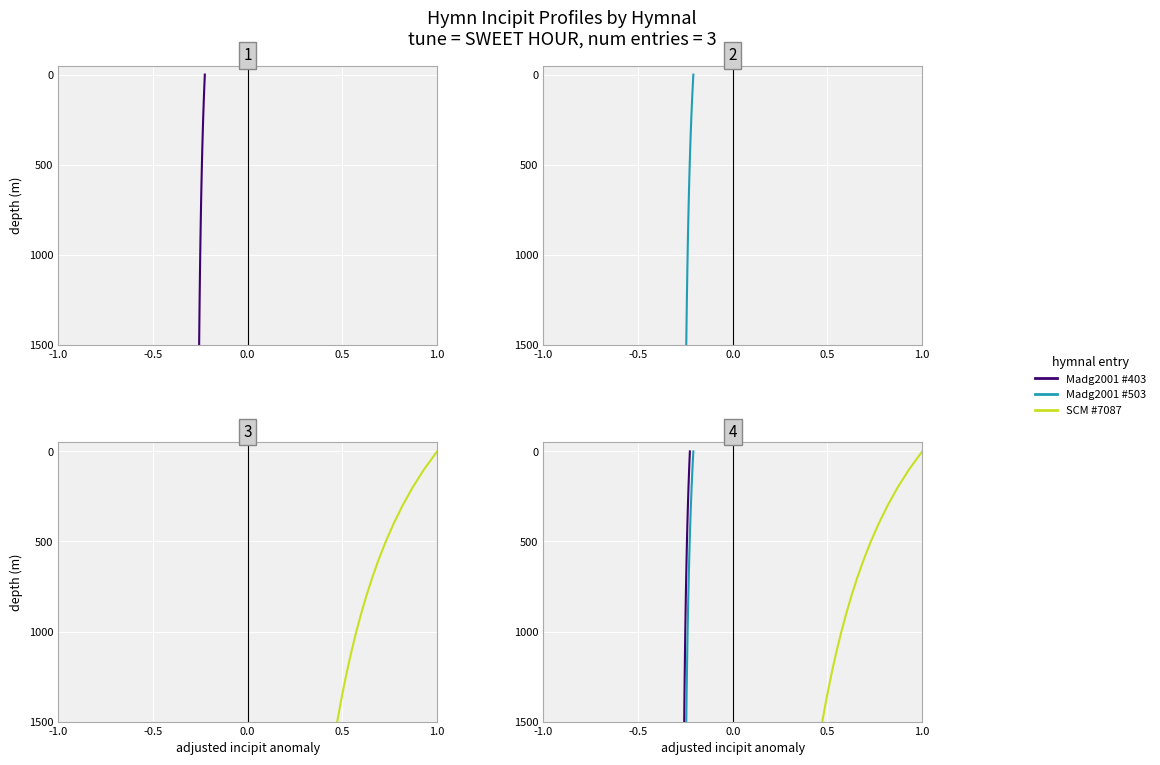

True or false: Madg2001 #403 and SCM #7087 intersect in this chart.

False